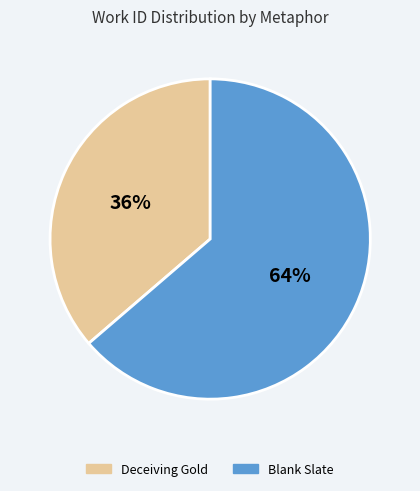

To the nearest percent, what portion does Blank Slate represent?

64%